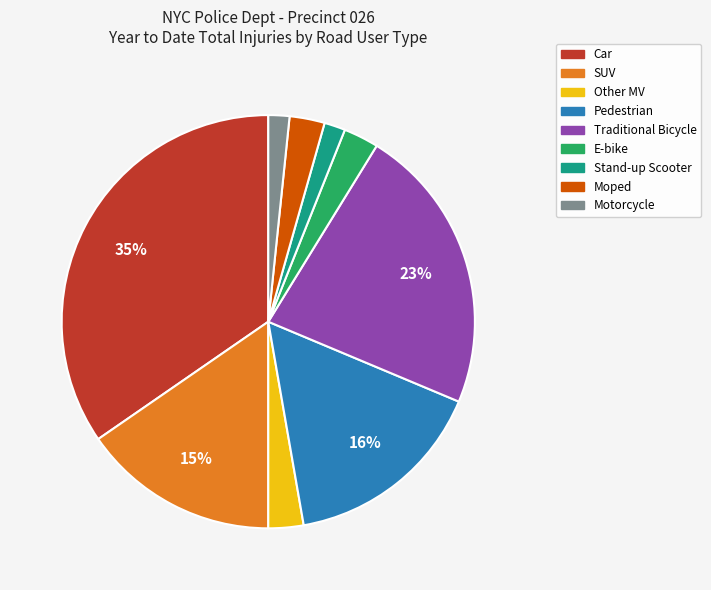

Combined, do SUV and Pedestrian account for over 50%?

No